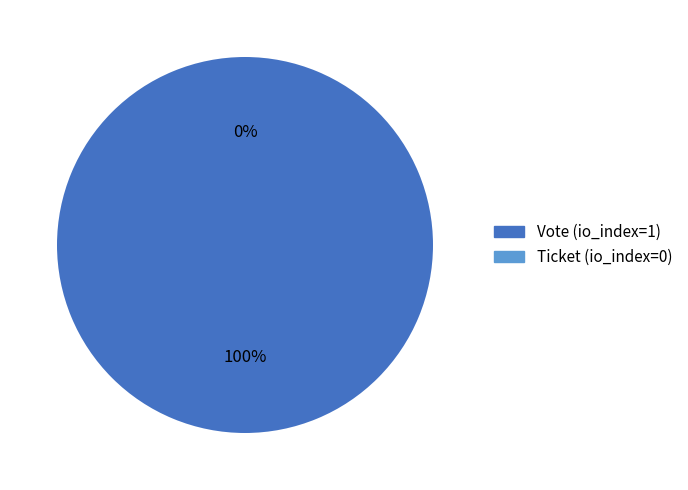

Rank the categories by value from highest to lowest.

Vote (io_index=1), Ticket (io_index=0)